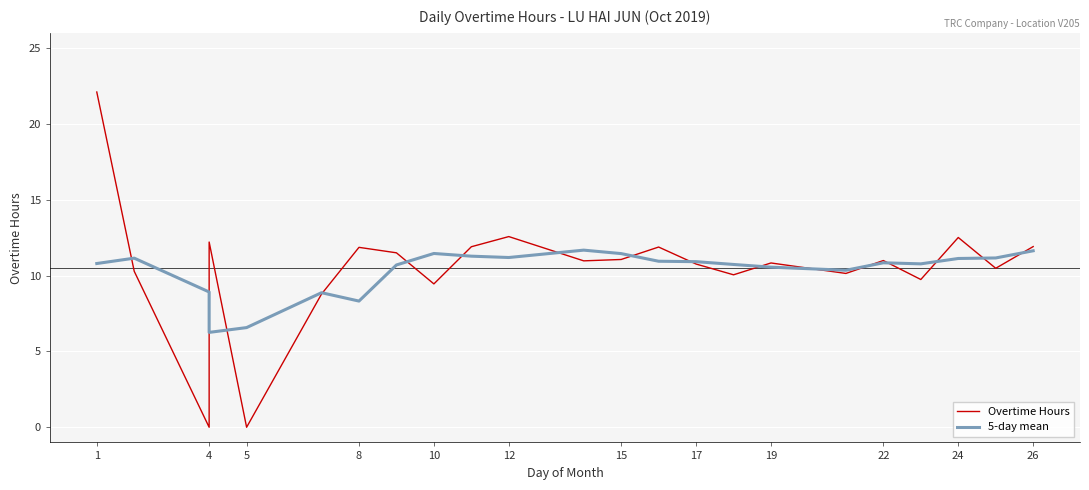

At which label does 5-day mean first exceed 10?

1